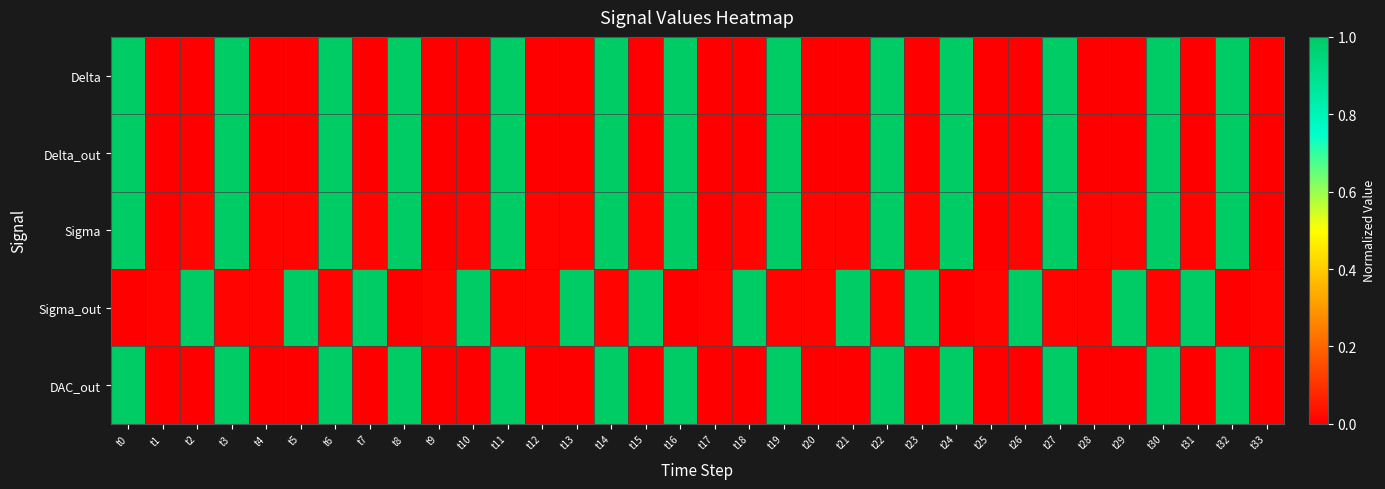

Which series has the largest total across all categories?

Sigma